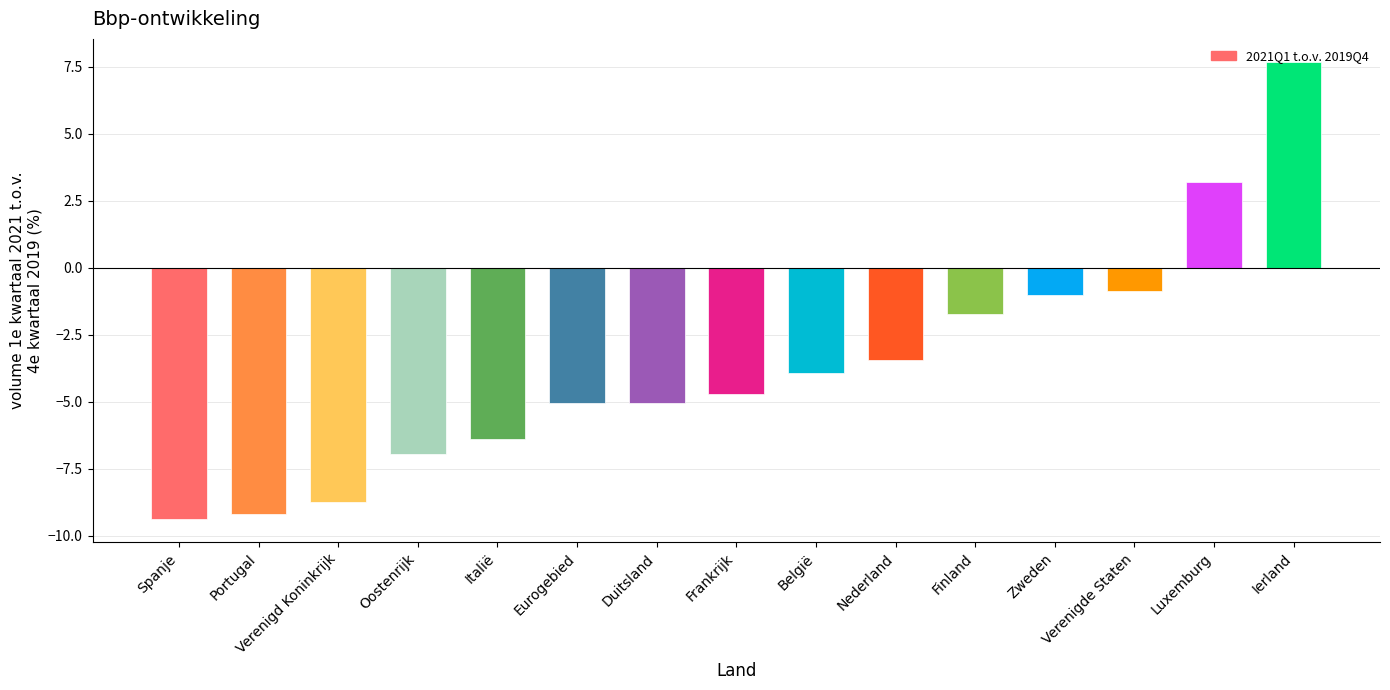

The chart shows a value of -6.4 at Italië. True or false?

True